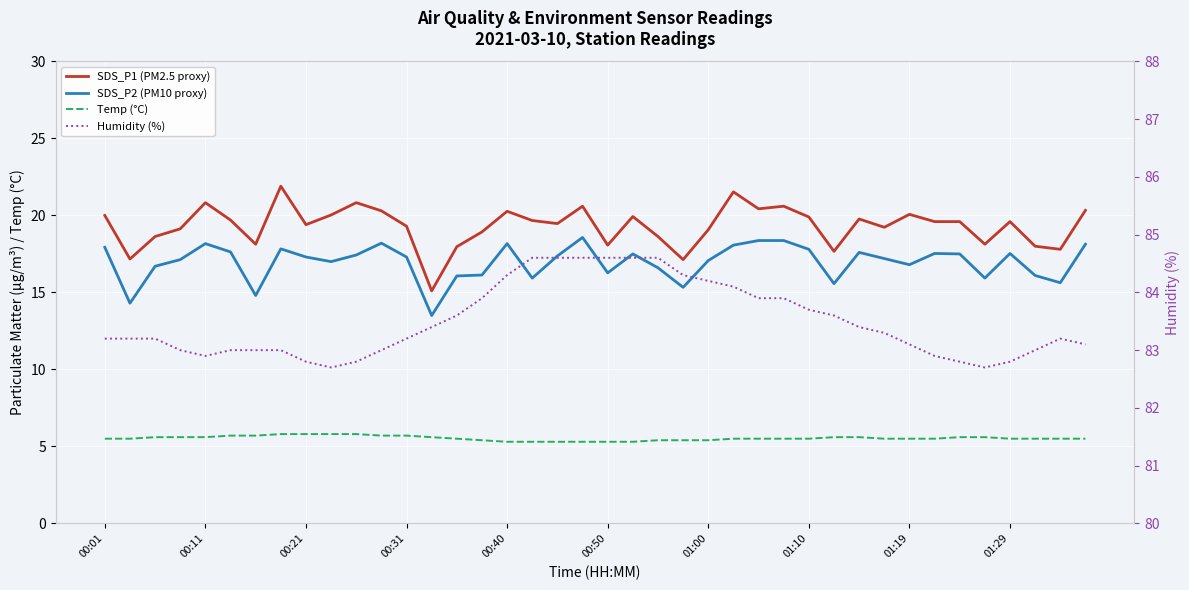

What is the greatest value displayed?

84.6